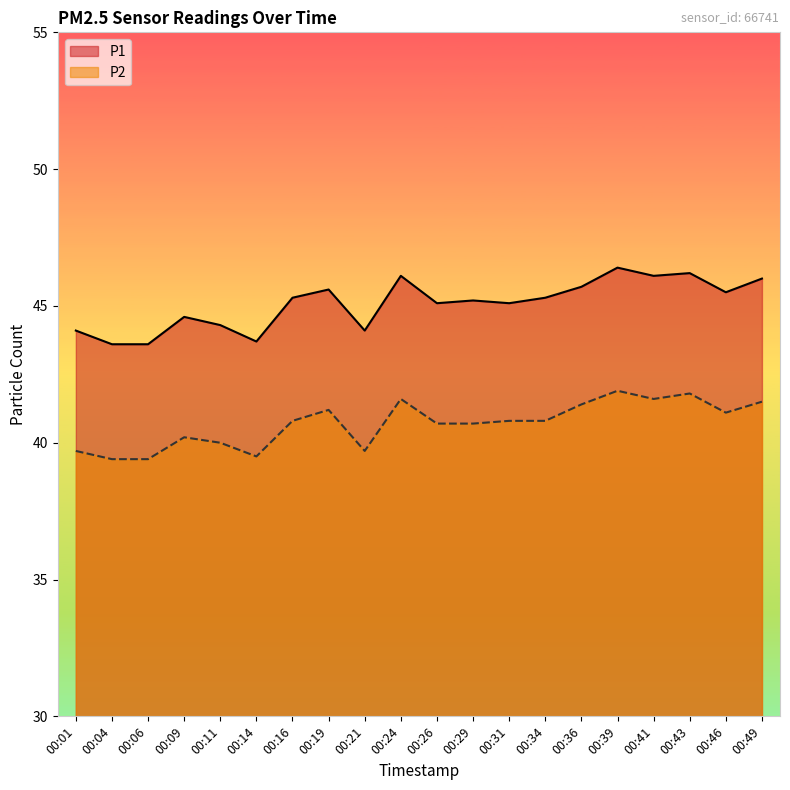

Reading left to right, transcribe all the data shown in this chart.

P1: 00:01=44.1	00:04=43.6	00:06=43.6	00:09=44.6	00:11=44.3	00:14=43.7	00:16=45.3	00:19=45.6	00:21=44.1	00:24=46.1	00:26=45.1	00:29=45.2	00:31=45.1	00:34=45.3	00:36=45.7	00:39=46.4	00:41=46.1	00:43=46.2	00:46=45.5	00:49=46.0
P2: 00:01=39.7	00:04=39.4	00:06=39.4	00:09=40.2	00:11=40.0	00:14=39.5	00:16=40.8	00:19=41.2	00:21=39.7	00:24=41.6	00:26=40.7	00:29=40.7	00:31=40.8	00:34=40.8	00:36=41.4	00:39=41.9	00:41=41.6	00:43=41.8	00:46=41.1	00:49=41.5